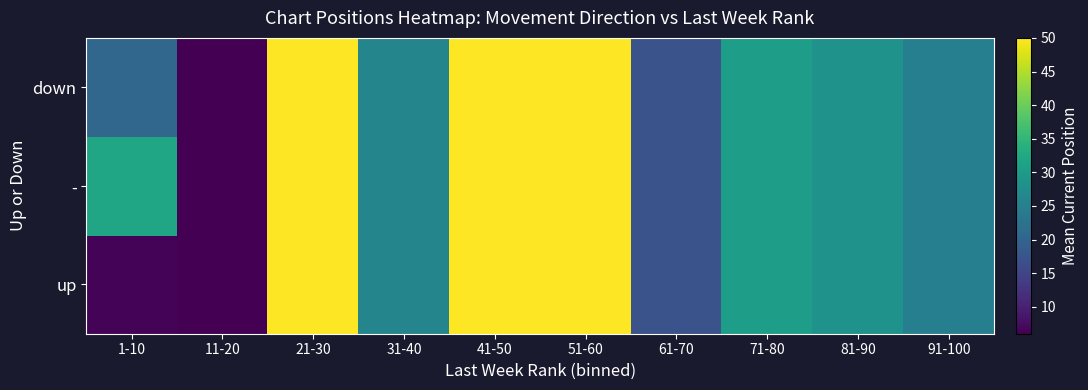

Reading right to left, extract all data points from this chart.

up: 91-100=25.0	81-90=28.5	71-80=30.5	61-70=17.2	51-60=50.0	41-50=50.0	31-40=26.0	21-30=50.0	11-20=6.0	1-10=6.5
-: 91-100=25.0	81-90=28.5	71-80=30.5	61-70=17.2	51-60=50.0	41-50=50.0	31-40=26.0	21-30=50.0	11-20=6.0	1-10=32.0
down: 91-100=25.0	81-90=28.5	71-80=30.5	61-70=17.2	51-60=50.0	41-50=50.0	31-40=26.0	21-30=50.0	11-20=6.0	1-10=20.4